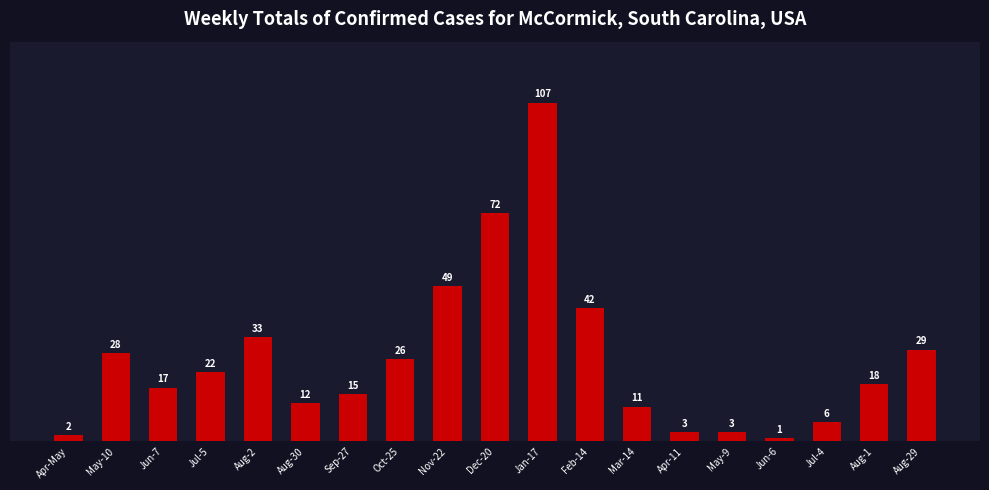

Reading left to right, list all the values displayed in this chart.

2	28	17	22	33	12	15	26	49	72	107	42	11	3	3	1	6	18	29